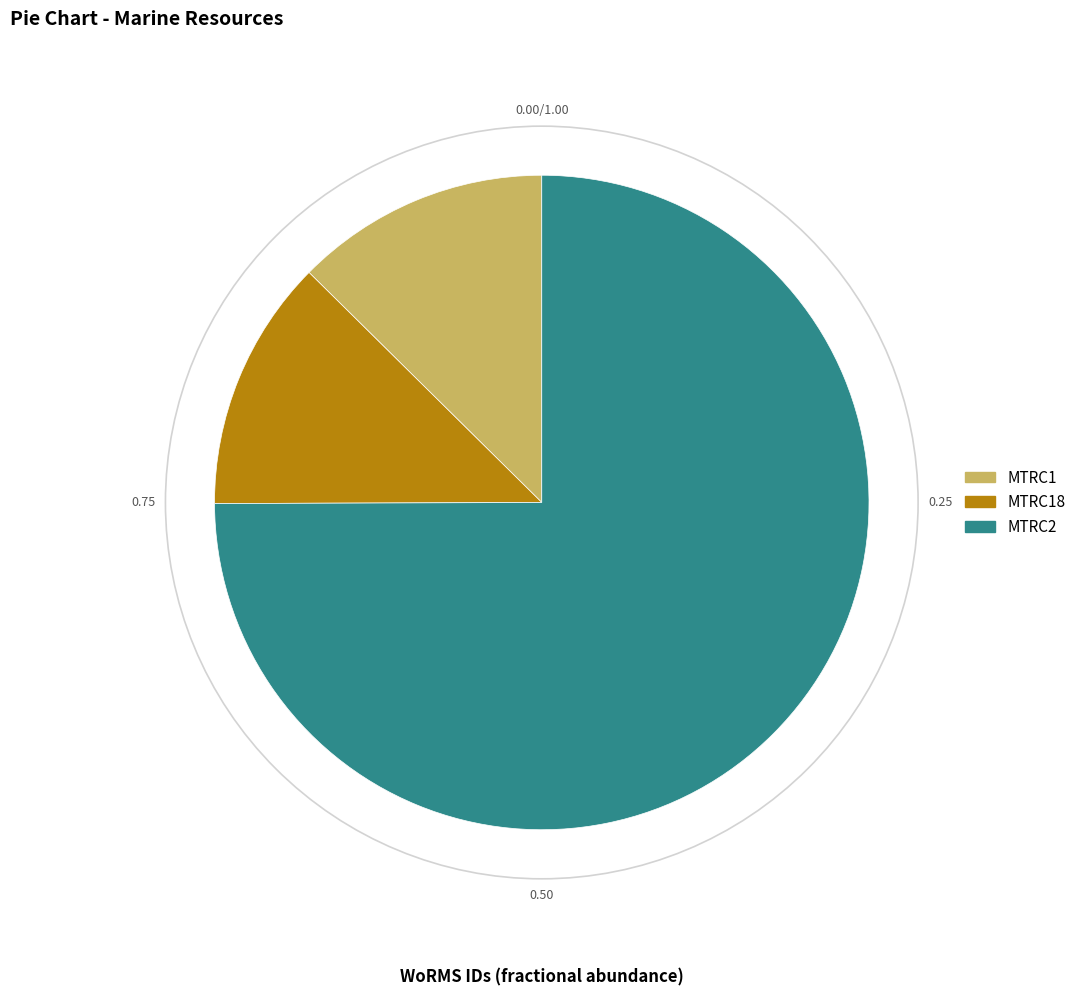

Between MTRC2 and MTRC18, which is larger?

MTRC2